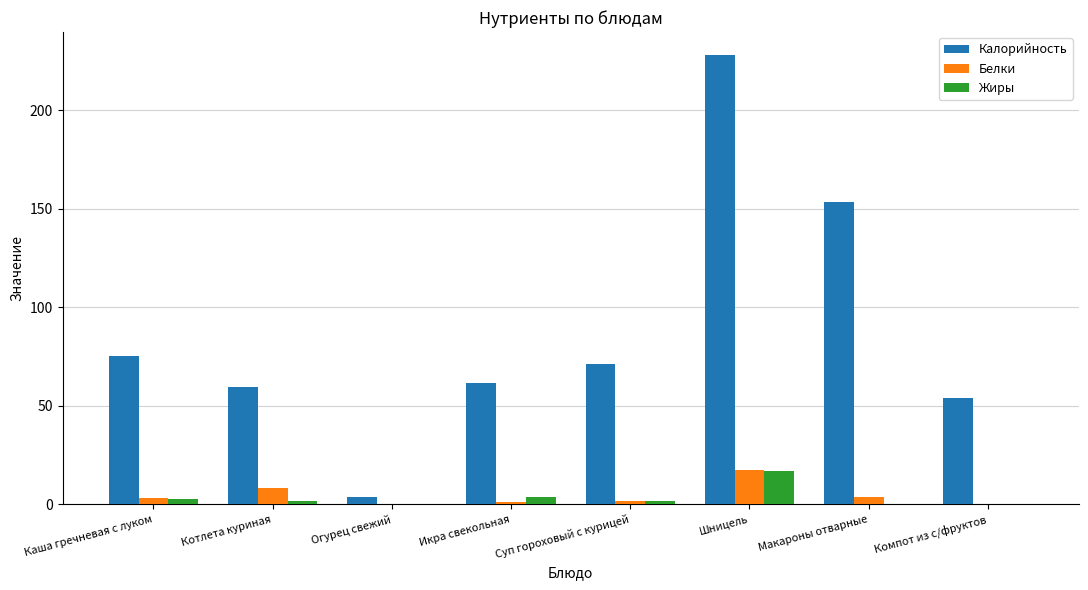

What are all the series names shown in the legend?

Калорийность, Белки, Жиры